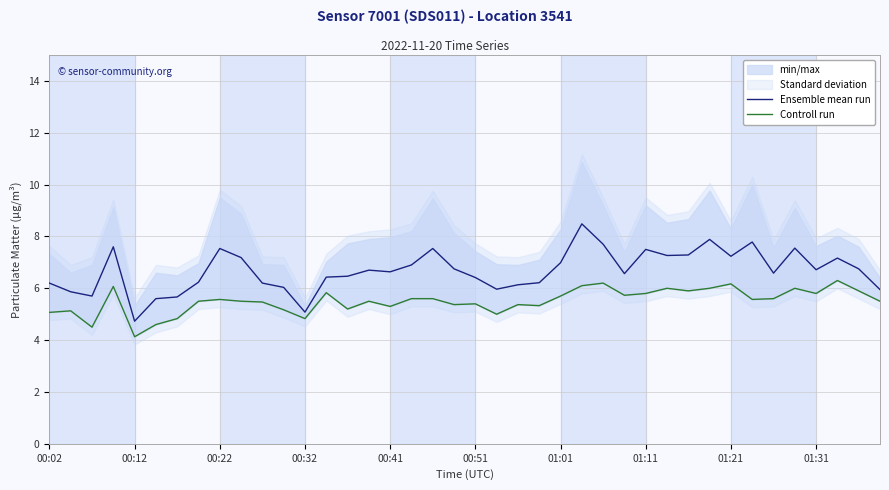

What is the value of the Controll run point at the 22nd from the left?

5.0